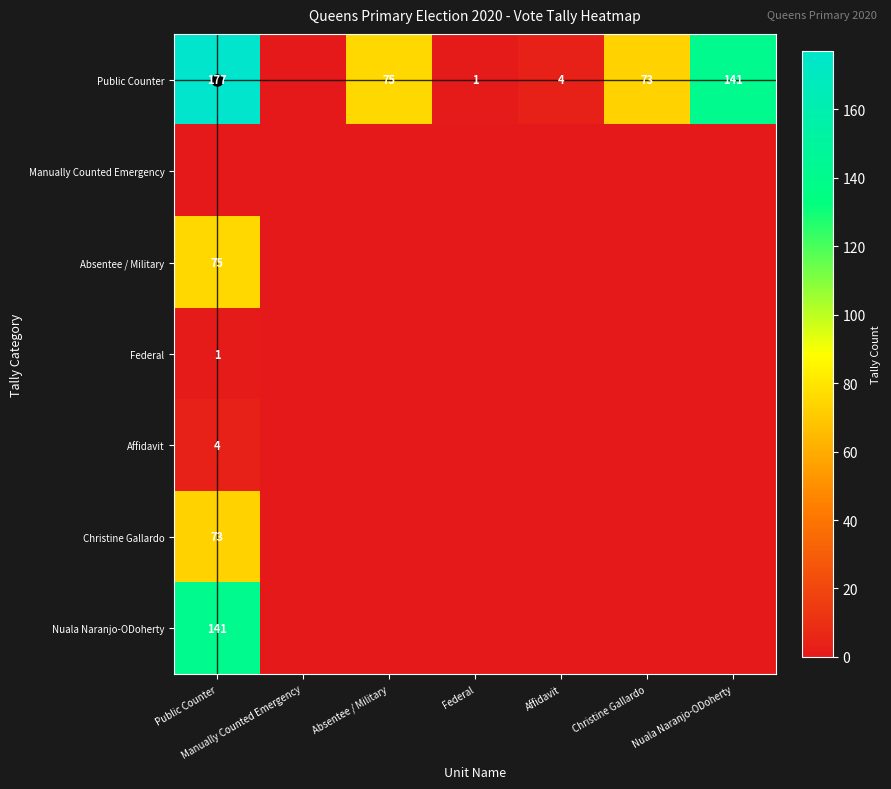

Between Public Counter and Affidavit, which is larger?

Public Counter